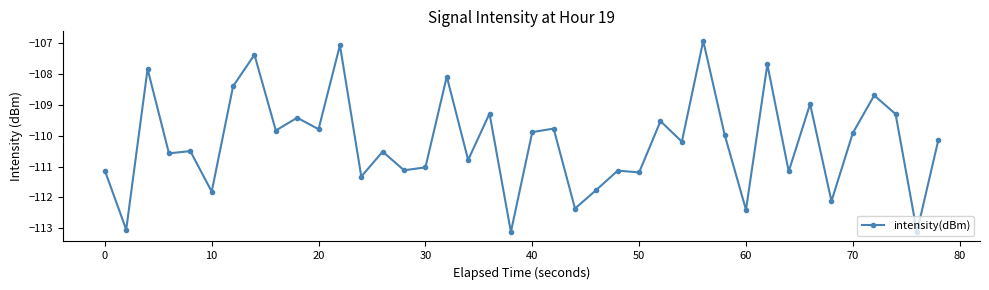

How many lines are shown in the chart?

1